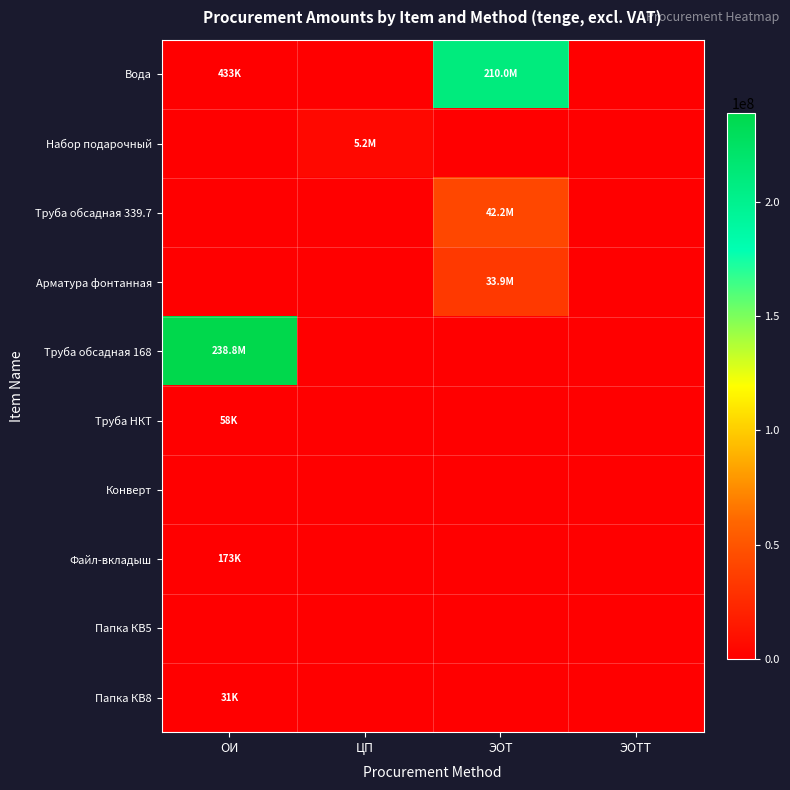

Reading right to left, what are all the values shown in this chart?

Вода: ЭОТТ=0.0	ЭОТ=210048078.0	ЦП=0.0	ОИ=432547.5
Набор подарочный: ЭОТТ=0.0	ЭОТ=0.0	ЦП=5200000.0	ОИ=0.0
Труба обсадная 339.7: ЭОТТ=0.0	ЭОТ=42240000.0	ЦП=0.0	ОИ=0.0
Арматура фонтанная: ЭОТТ=0.0	ЭОТ=33924800.0	ЦП=0.0	ОИ=0.0
Труба обсадная 168: ЭОТТ=0.0	ЭОТ=0.0	ЦП=0.0	ОИ=238838600.0
Труба НКТ: ЭОТТ=0.0	ЭОТ=0.0	ЦП=0.0	ОИ=57750.0
Конверт: ЭОТТ=0.0	ЭОТ=0.0	ЦП=0.0	ОИ=0.0
Файл-вкладыш: ЭОТТ=0.0	ЭОТ=0.0	ЦП=0.0	ОИ=173340.0
Папка КВ5: ЭОТТ=0.0	ЭОТ=0.0	ЦП=0.0	ОИ=0.0
Папка КВ8: ЭОТТ=0.0	ЭОТ=0.0	ЦП=0.0	ОИ=30923.0